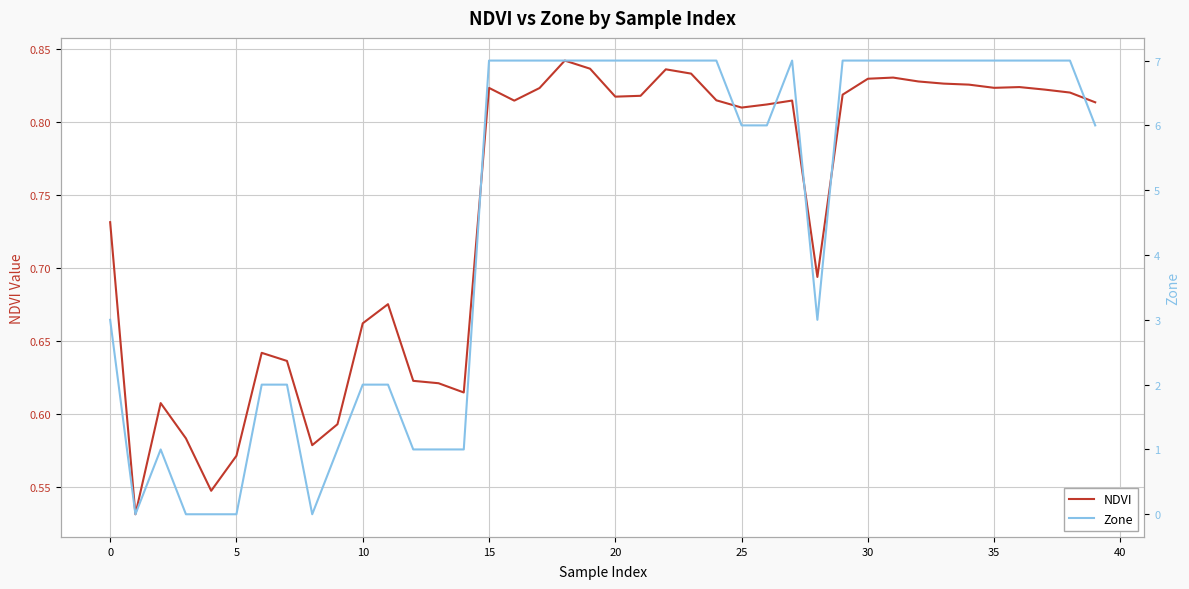

Between 14 and 35, which is larger?

35